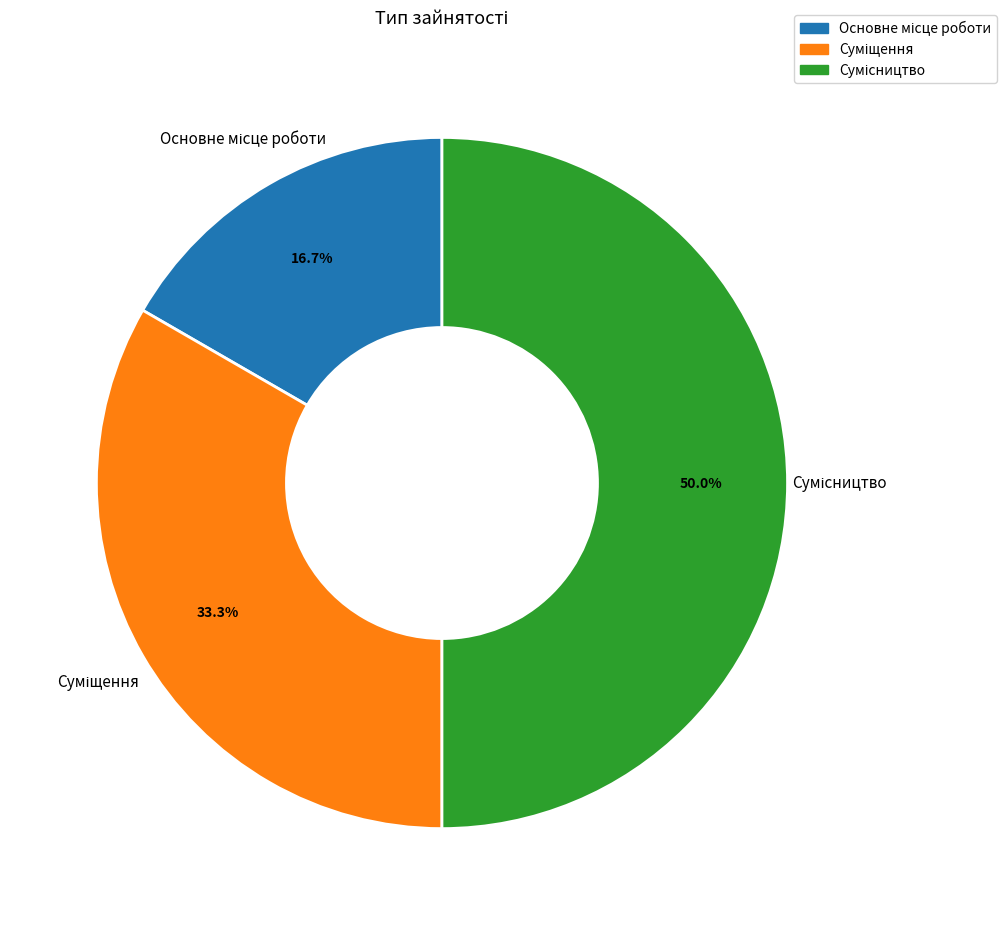

To the nearest percent, what is the difference between the largest and smallest slice percentages?

33%